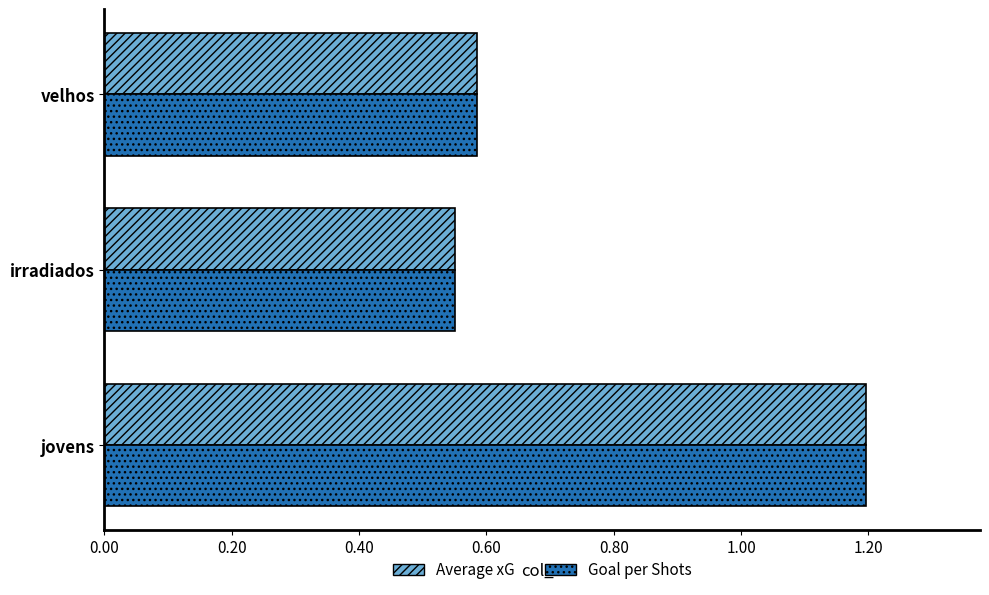

At which category is the sum across all series the highest?

jovens